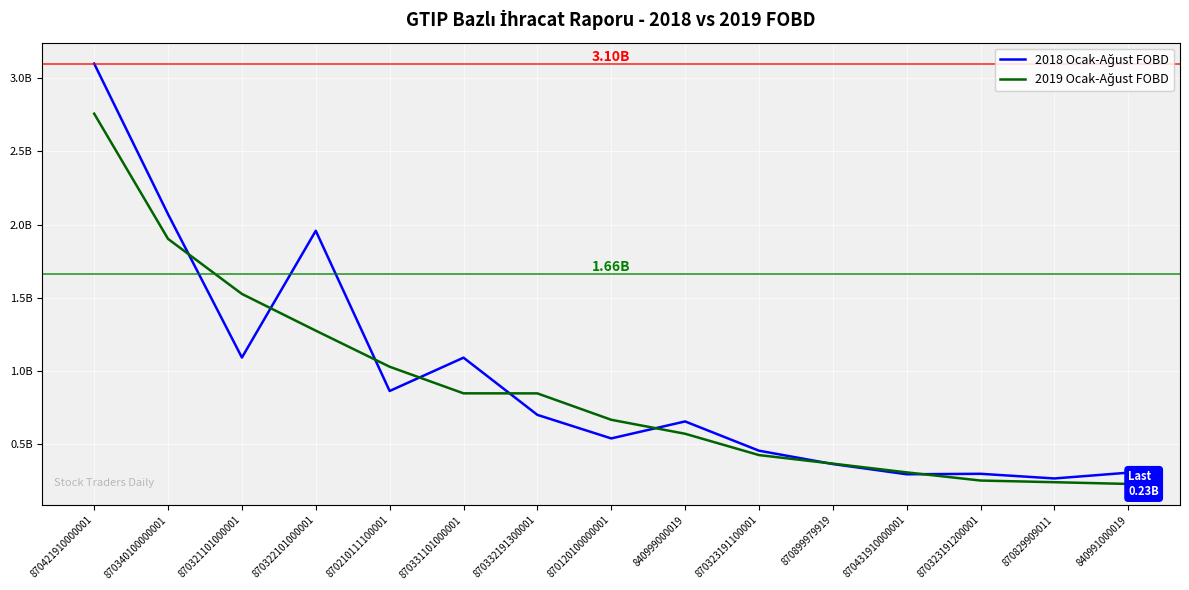

Is this an area chart (filled region under the line)?

No